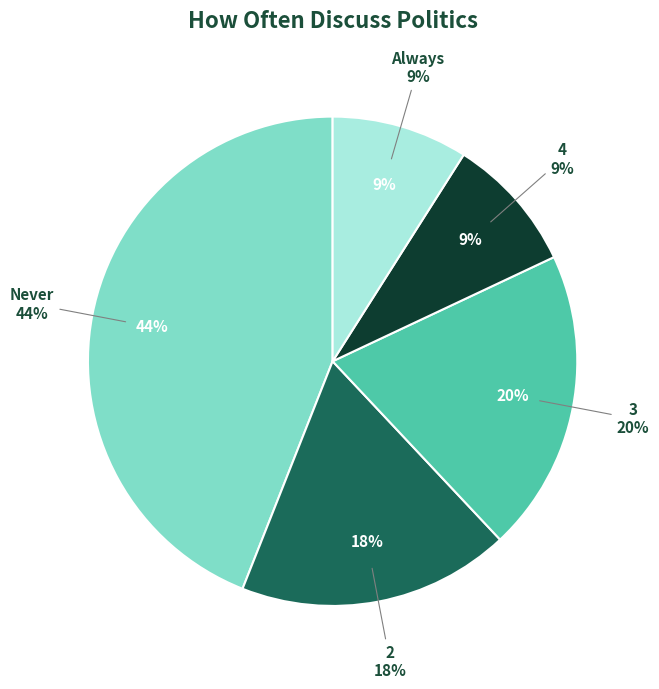

Is Always the majority of the pie?

No